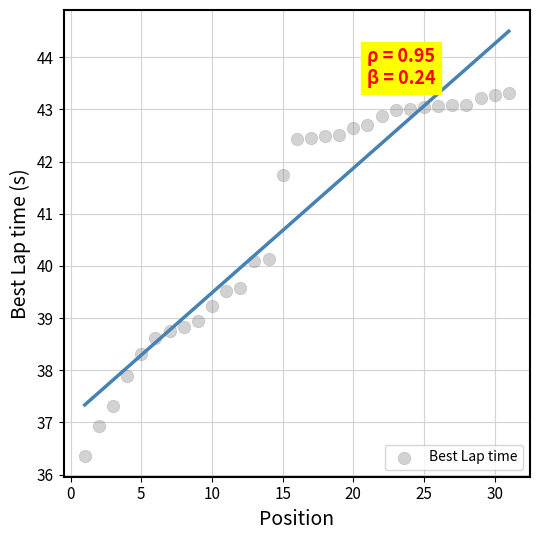

What is the range of Y values (max minus min)?

6.9